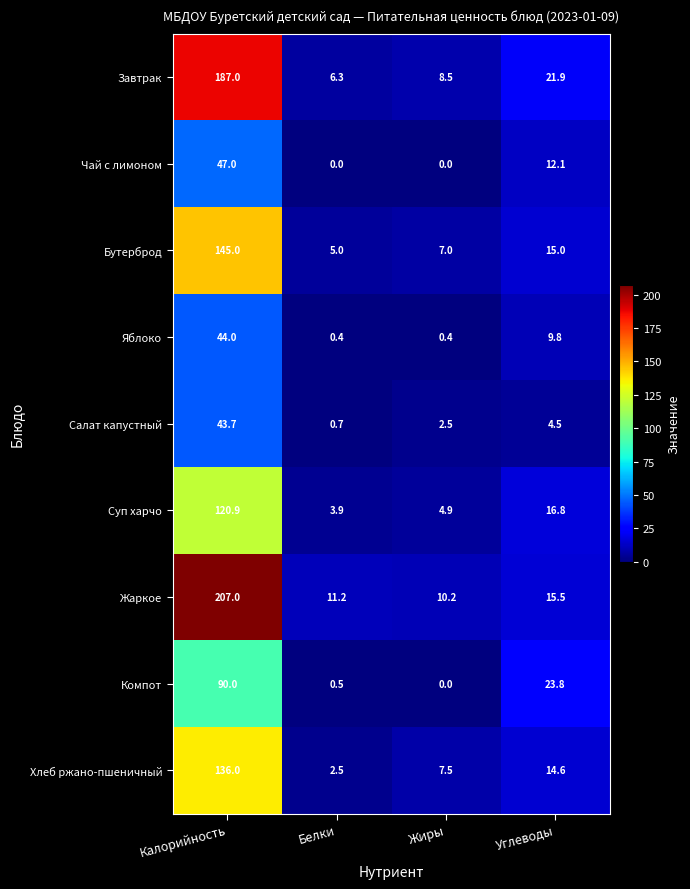

What is the total value across all series at Жиры?

41.0